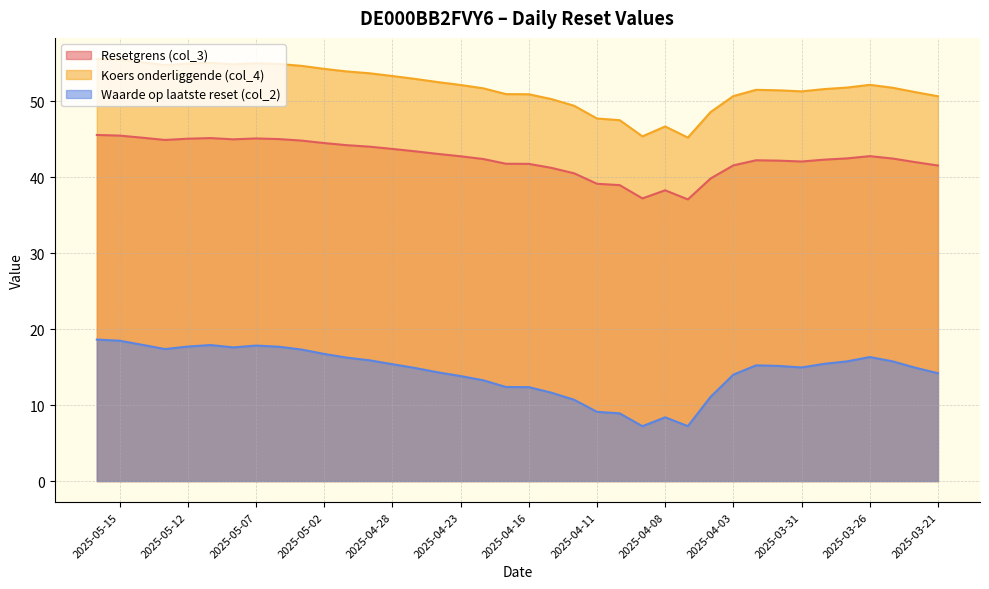

The value of Waarde op laatste reset (col_2) at 2025-04-14 is 10.7. True or false?

True